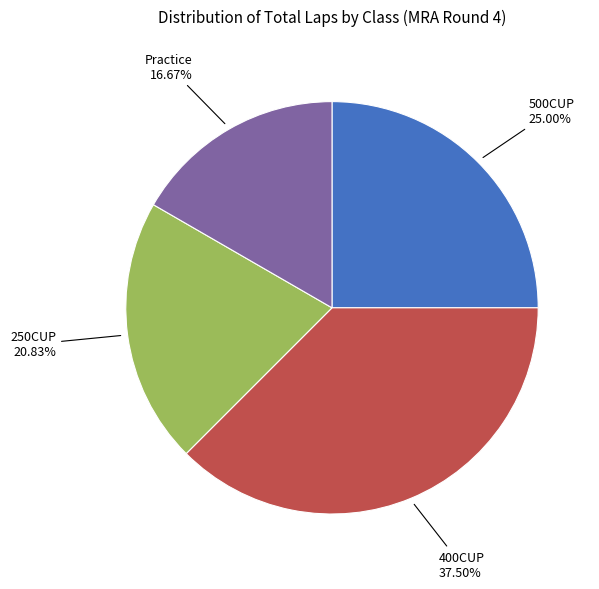

To the nearest percent, what portion does Practice represent?

17%